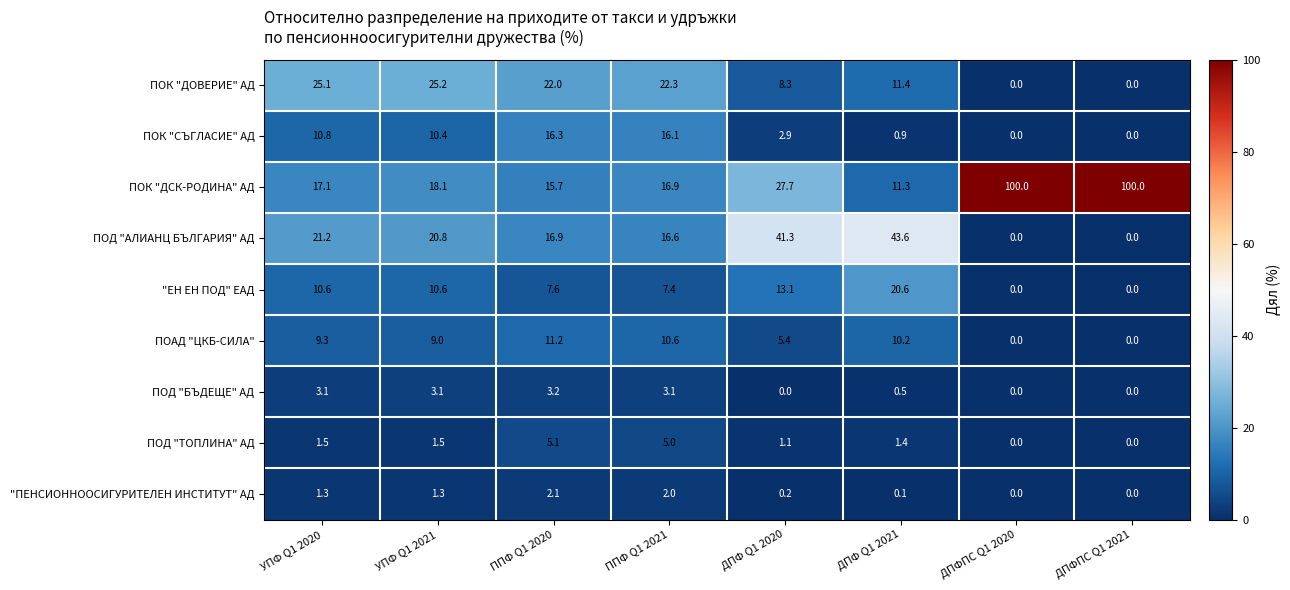

At which category is the sum across all series the highest?

ППФ Q1 2020